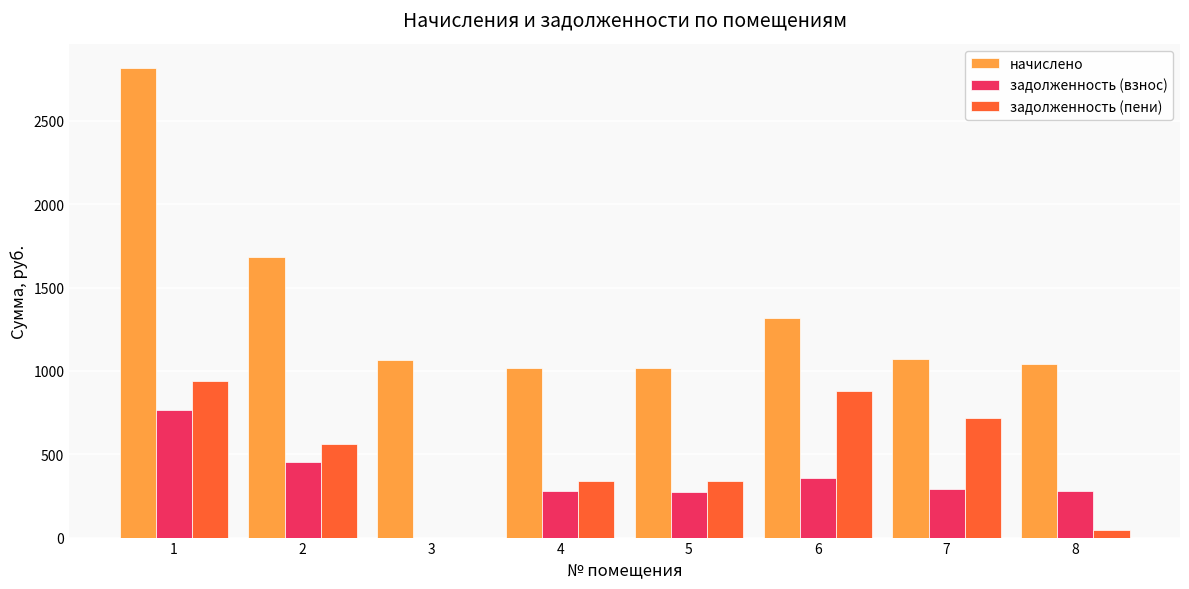

How many categories are shown in the chart?

8